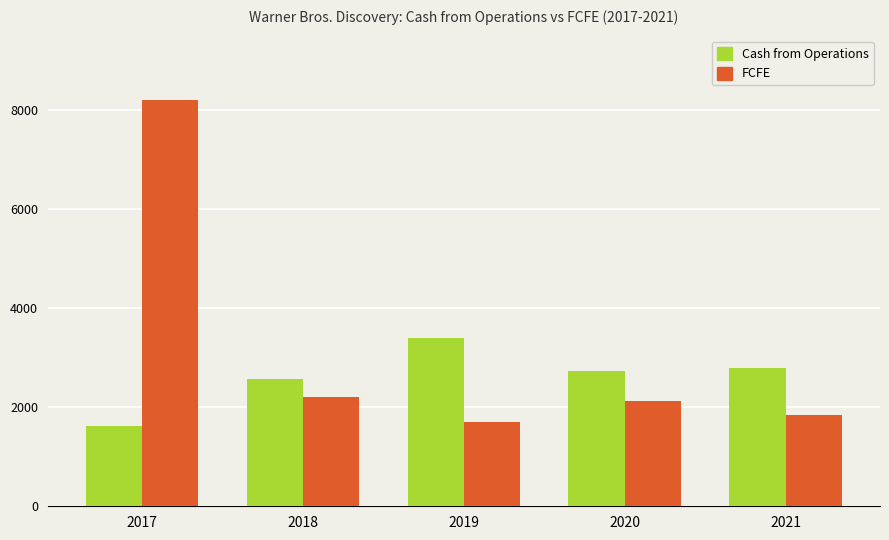

At how many categories does at least one series exceed 4206?

1